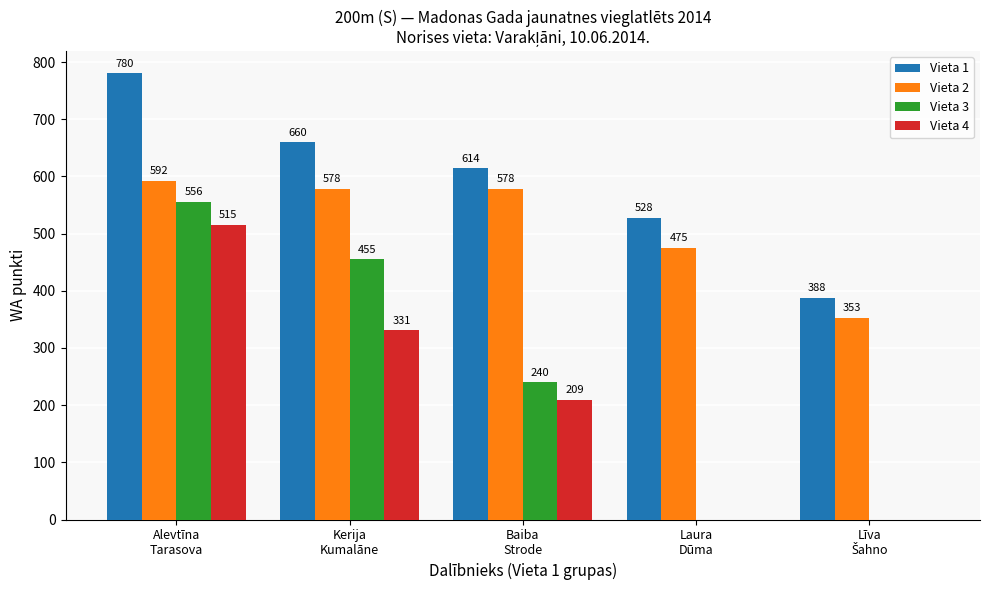

Which series has the largest total across all categories?

Vieta 1